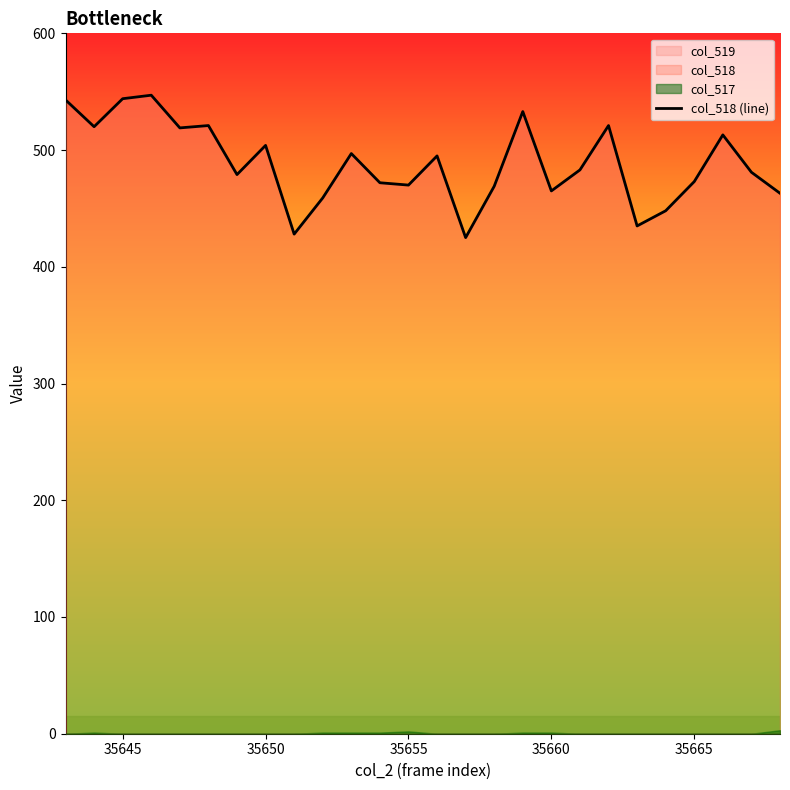

Is it true that col_518 (line) equals 473 at 35665?

True